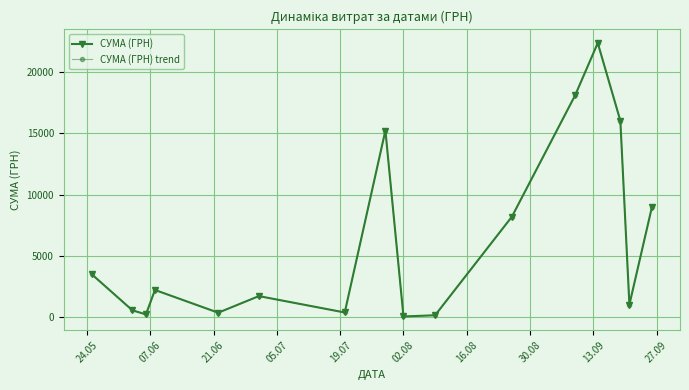

Reading left to right, extract all data points from this chart.

СУМА (ГРН): 3489.8	540.0	204.0	2202.0	344.0	1701.0	361.8	15244.7	35.1	135.0	8198.9	18129.2	22400.7	16040.6	1006.0	9007.9
СУМА (ГРН) trend: 3489.8	540.0	204.0	2202.0	344.0	1701.0	361.8	15244.7	35.1	135.0	8198.9	18129.2	22400.7	16040.6	1006.0	9007.9